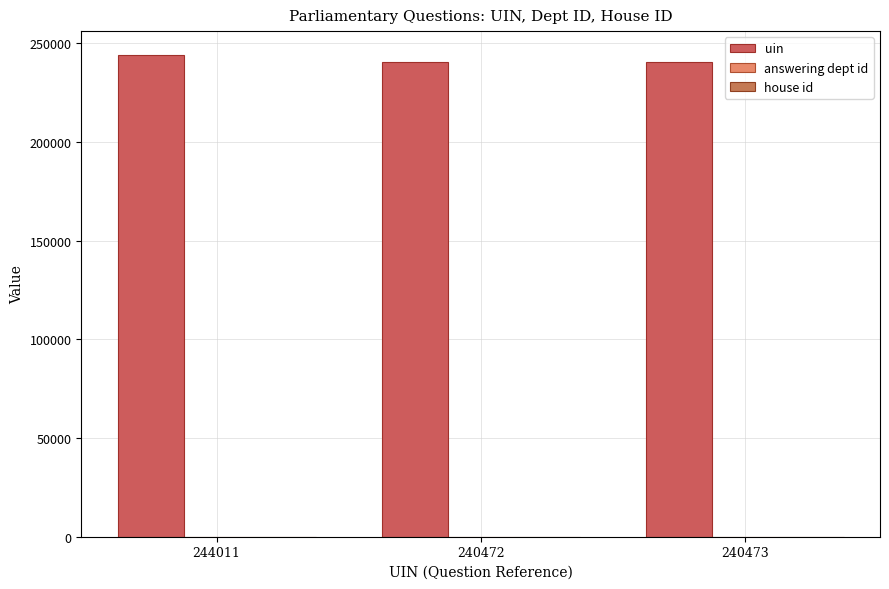

Which label corresponds to the largest value in the chart?

244011